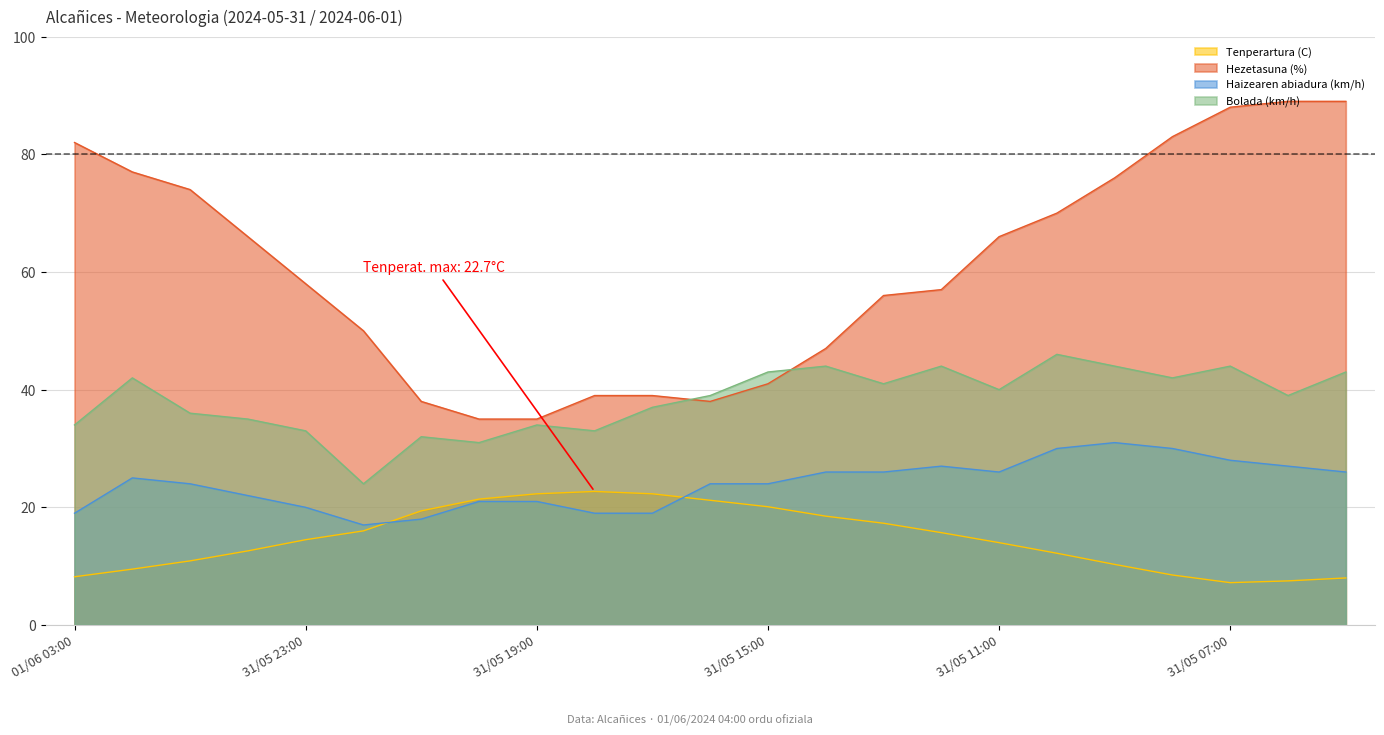

At which category does Tenperartura (C) reach its first local valley?

31/05 07:00